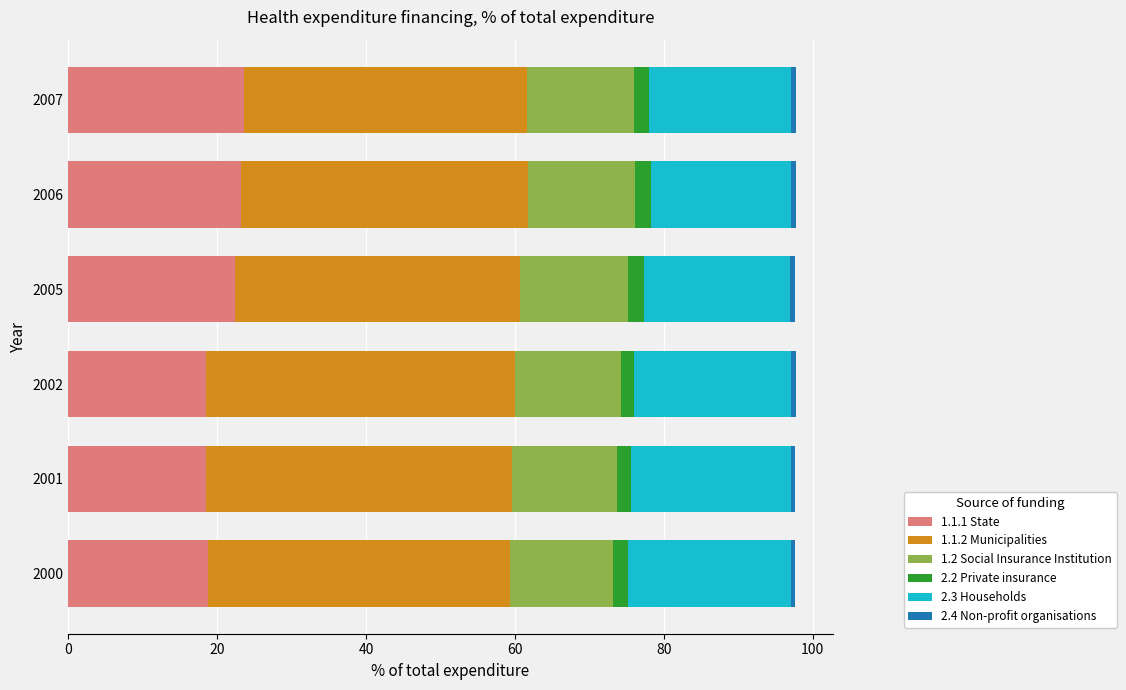

What is the maximum value for 1.1.1 State?

23.6